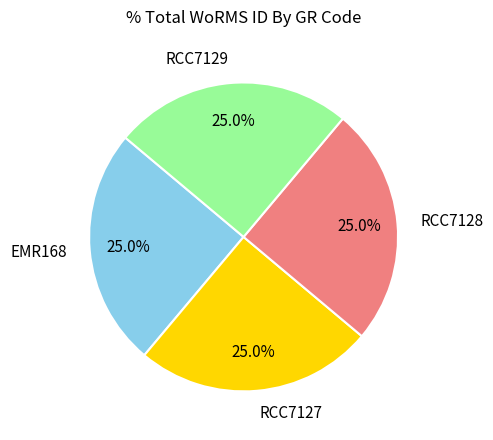

Count the number of slices in the pie.

4